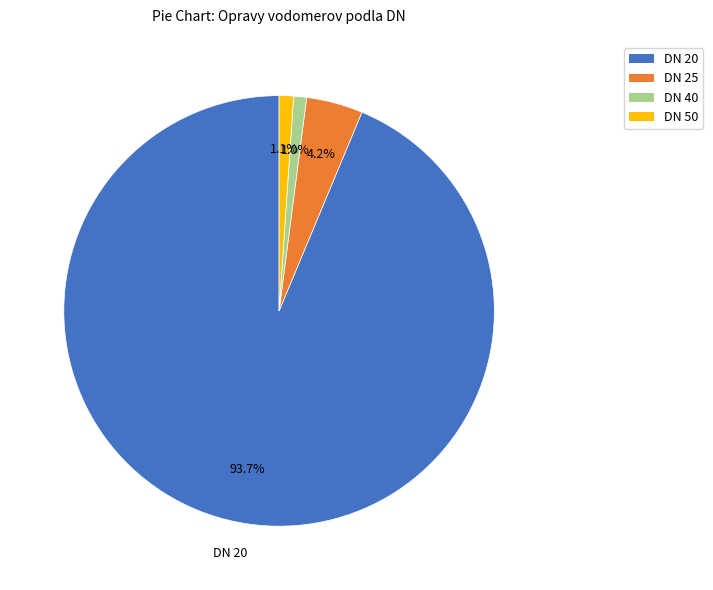

To the nearest percent, what percentage of the pie is DN 50?

1%